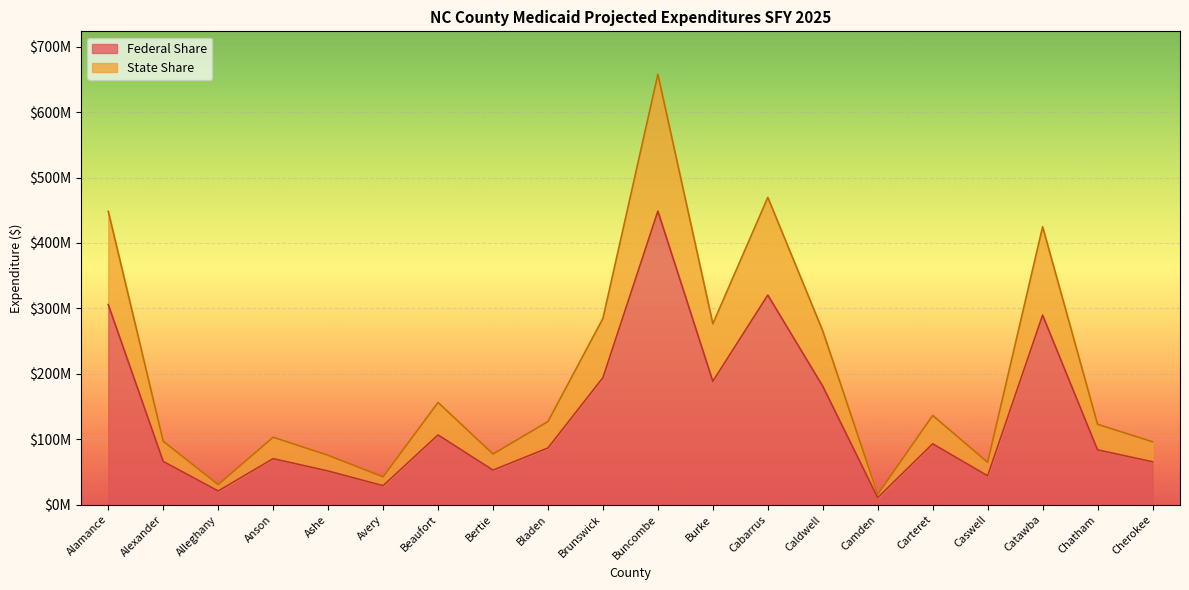

Count the number of data series in this chart.

2